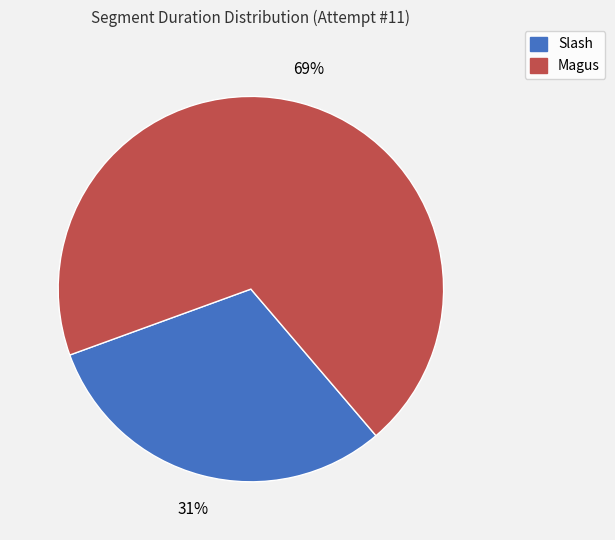

Do Slash and Magus together represent more than half of the pie?

Yes